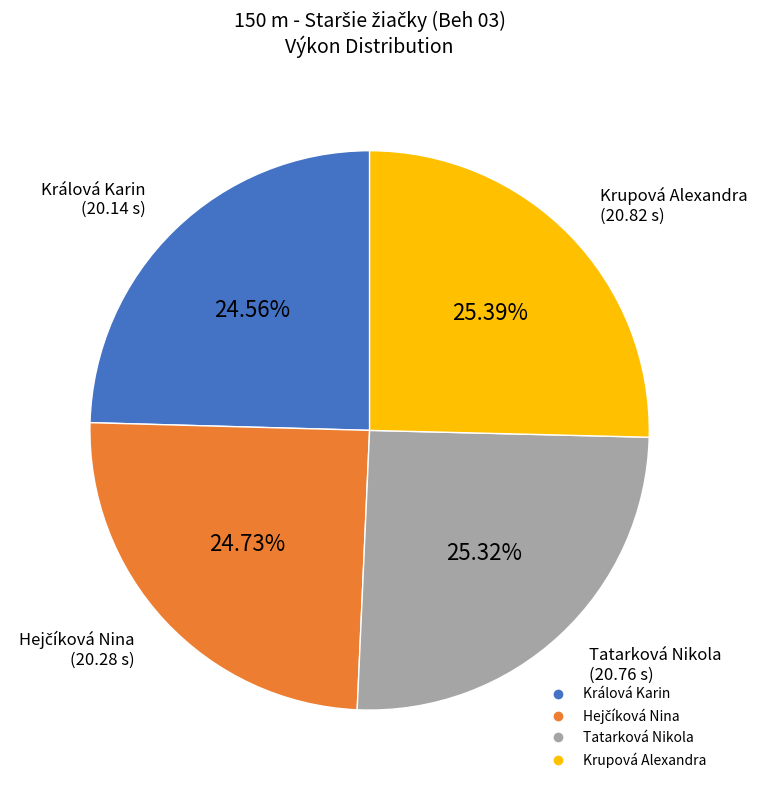

To the nearest percent, what is the average slice percentage?

25%